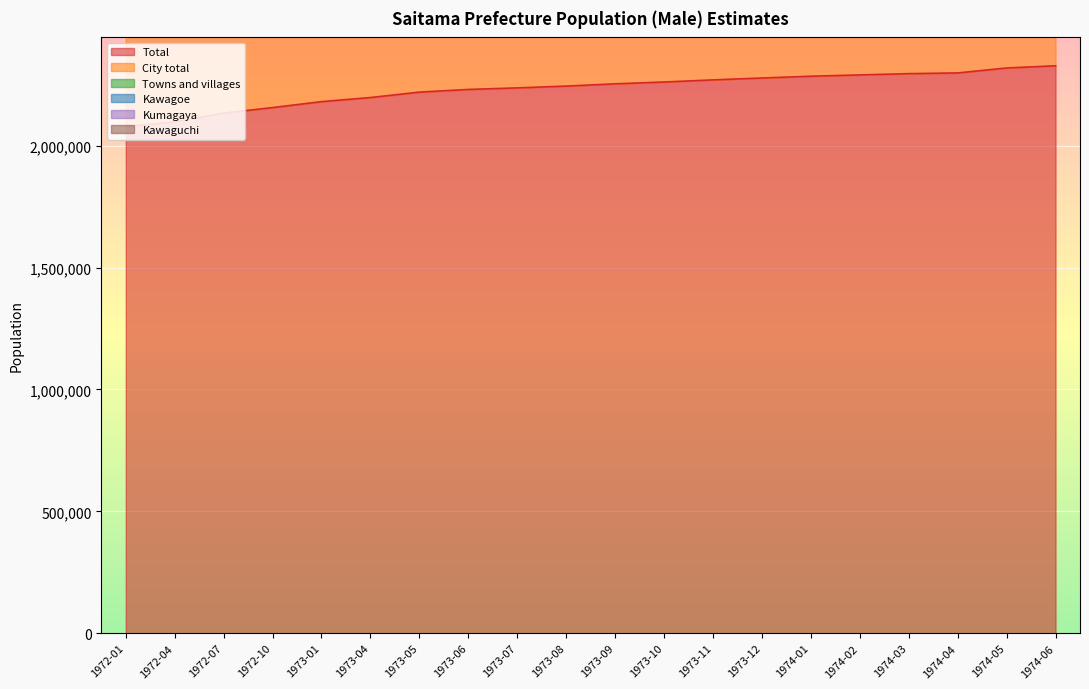

What is the minimum value for Total?

2078434